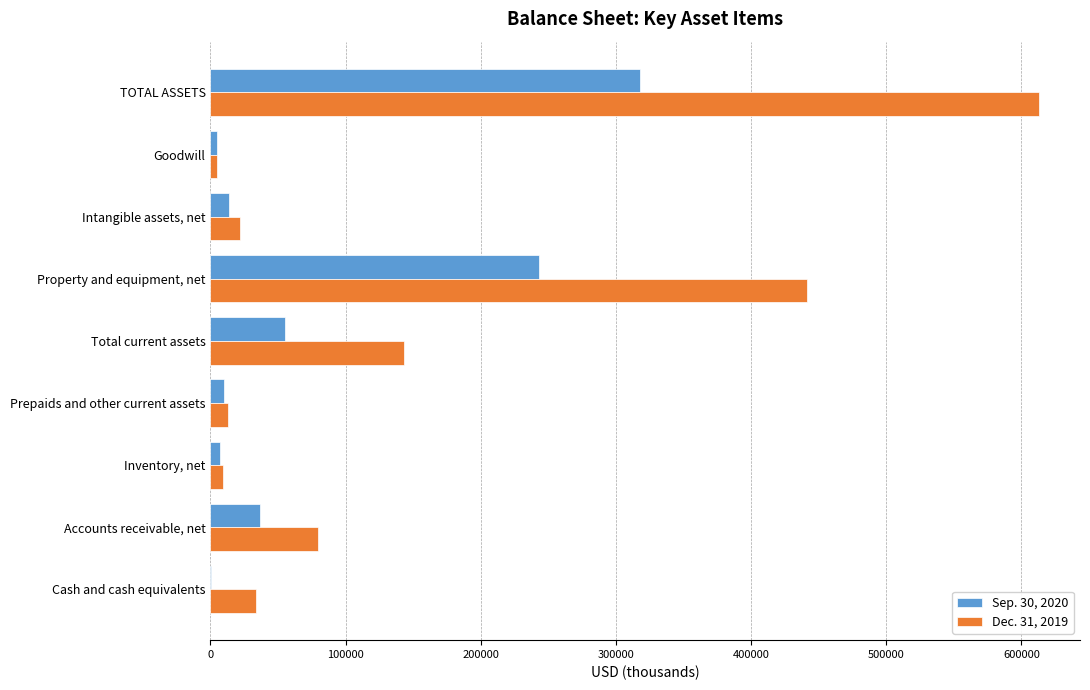

True or false: Dec. 31, 2019 has a value of 287297 at Property and equipment, net.

False